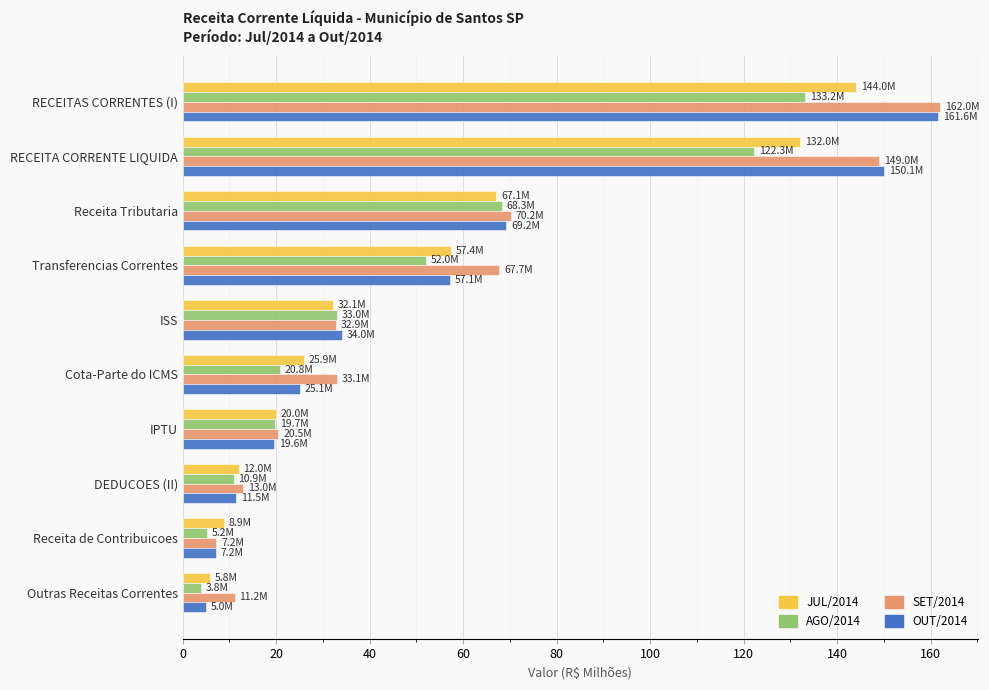

What is the total value across all series at Transferencias Correntes?

234.3